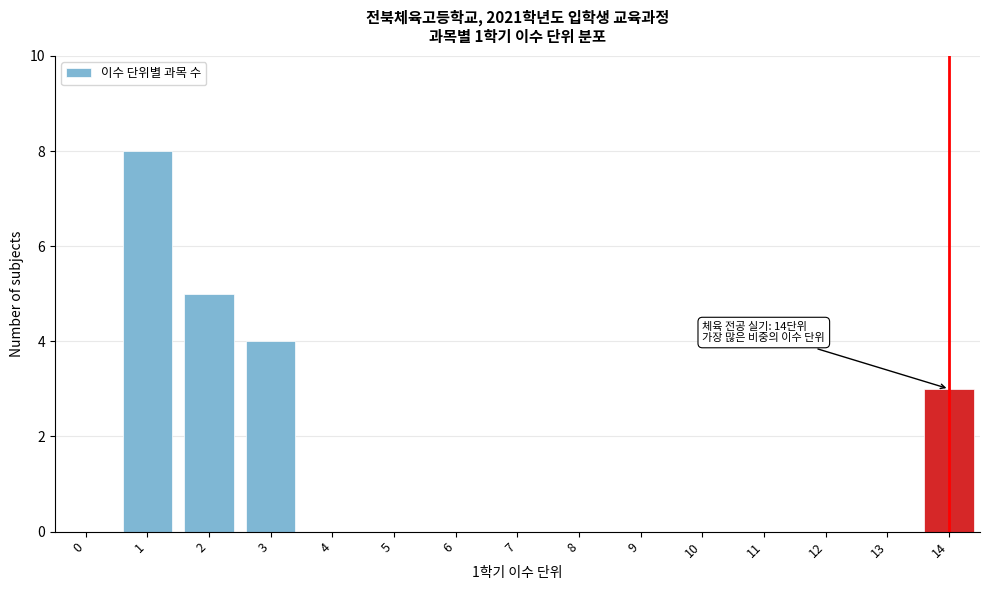

Reading left to right, list all the values displayed in this chart.

0=0	1=8	2=5	3=4	4=0	5=0	6=0	7=0	8=0	9=0	10=0	11=0	12=0	13=0	14=3